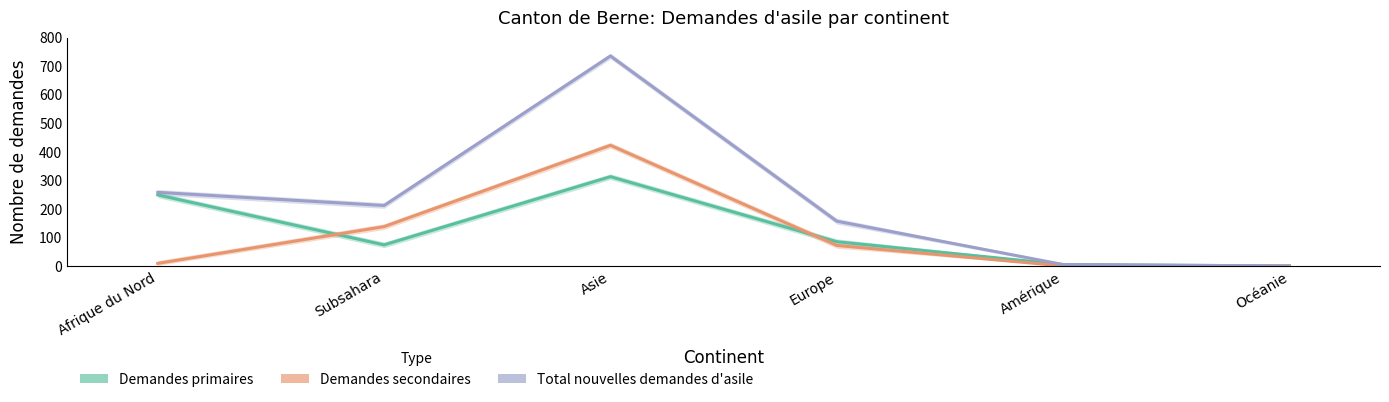

Which series has the largest range (max minus min)?

Total nouvelles demandes d'asile